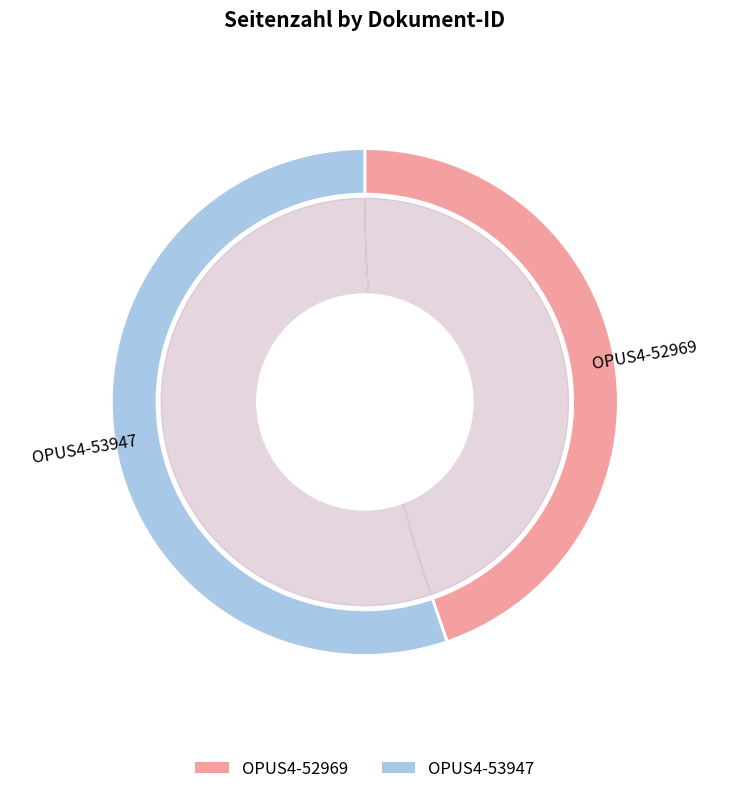

What is the majority slice?

OPUS4-53947